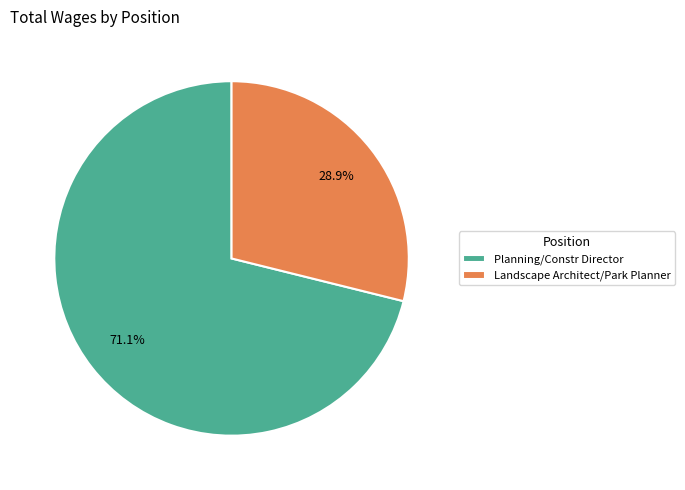

How many slices are in this pie chart?

2